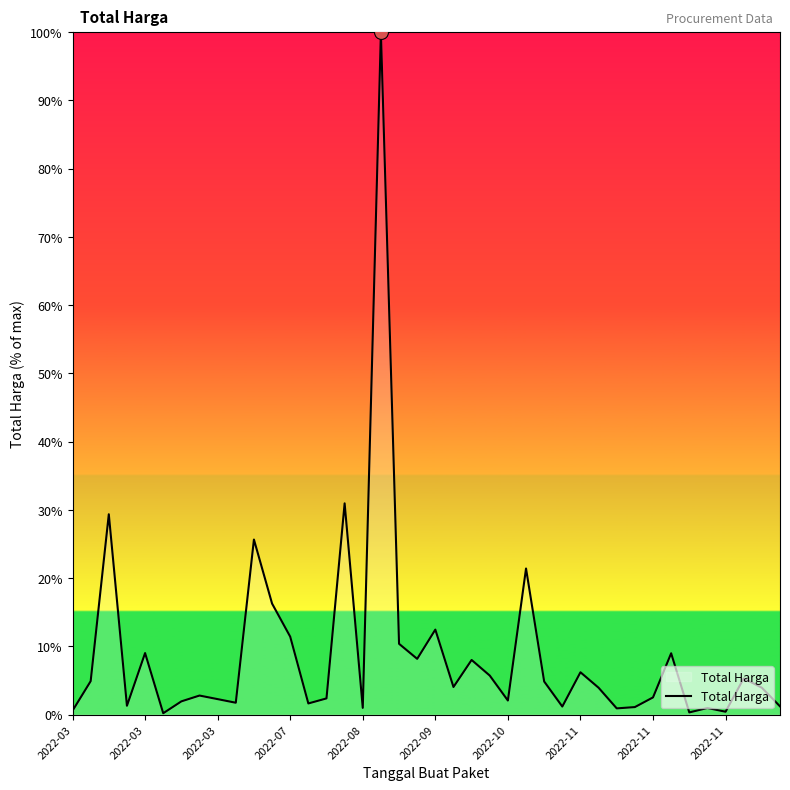

What is the difference between the maximum and minimum values?

99.8